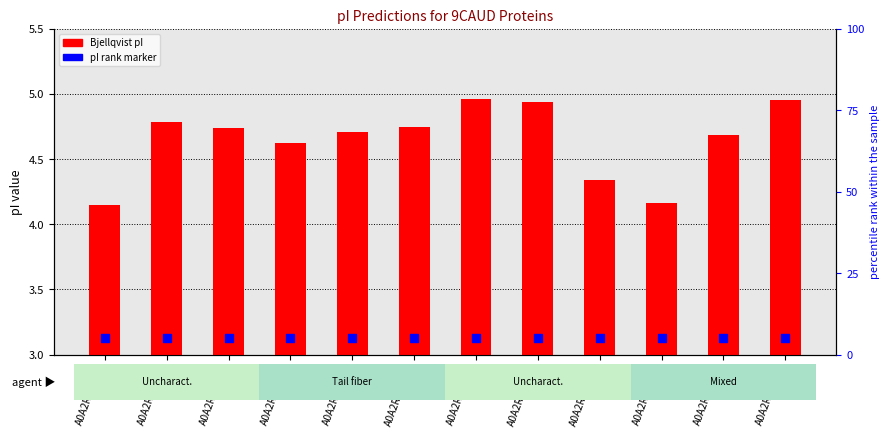

What are all the series names shown in the legend?

Bjellqvist, pI rank marker